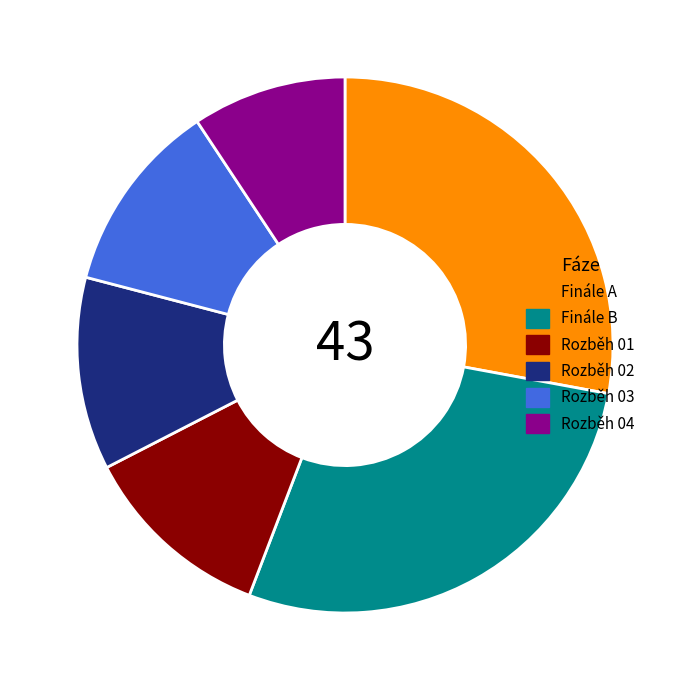

Does any single category account for the majority?

No